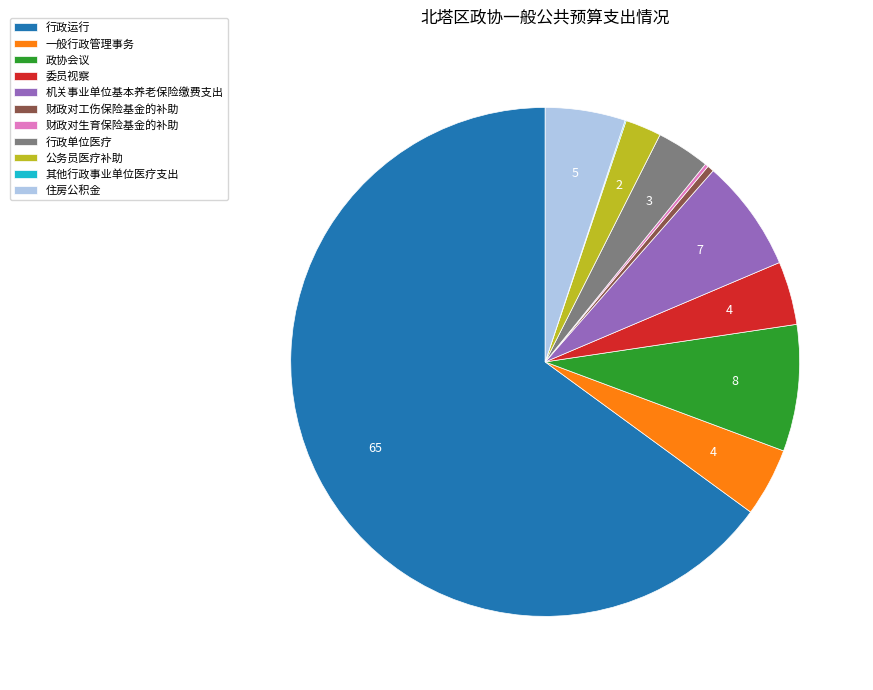

Which category accounts for the majority?

行政运行